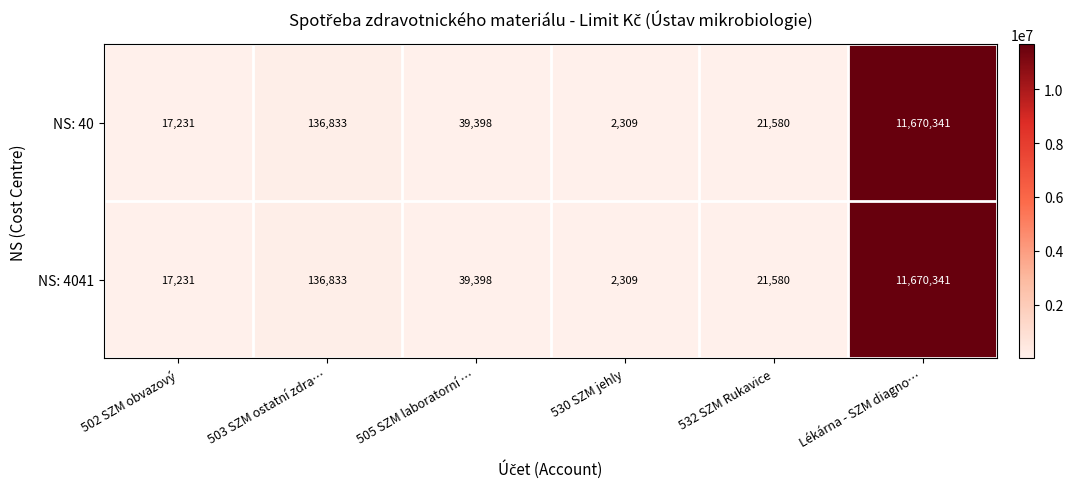

At which label is NS: 4041 closest to 5836325?

503 SZM ostatní zdra…